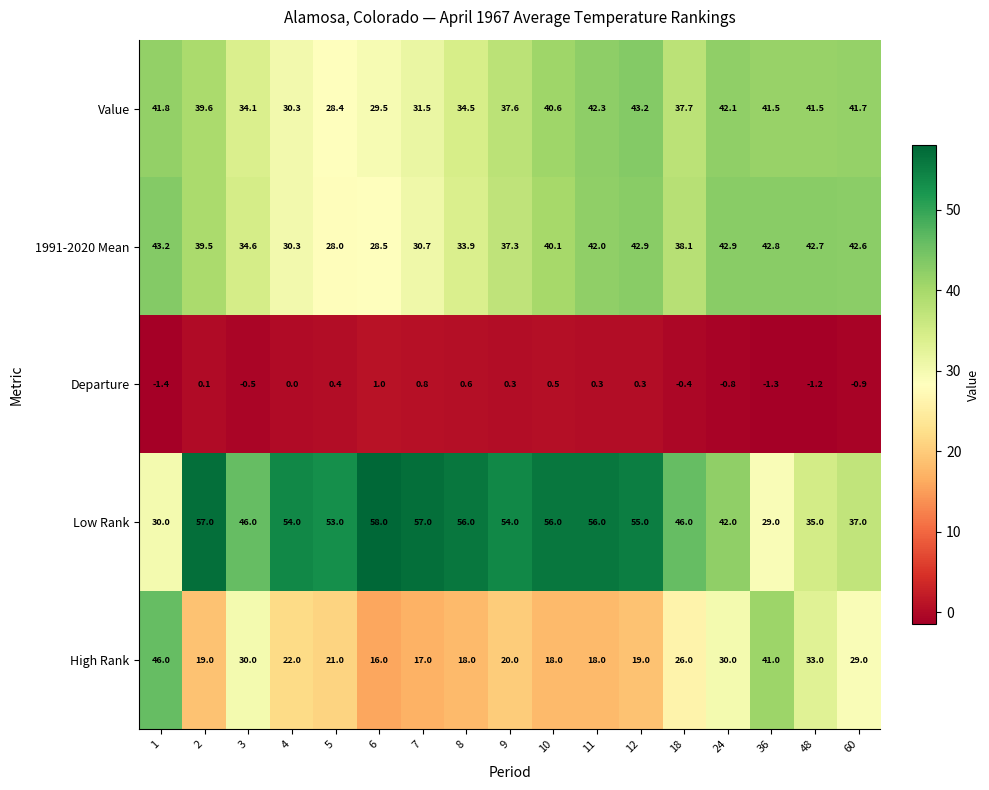

At how many categories does at least one series exceed 41?

17